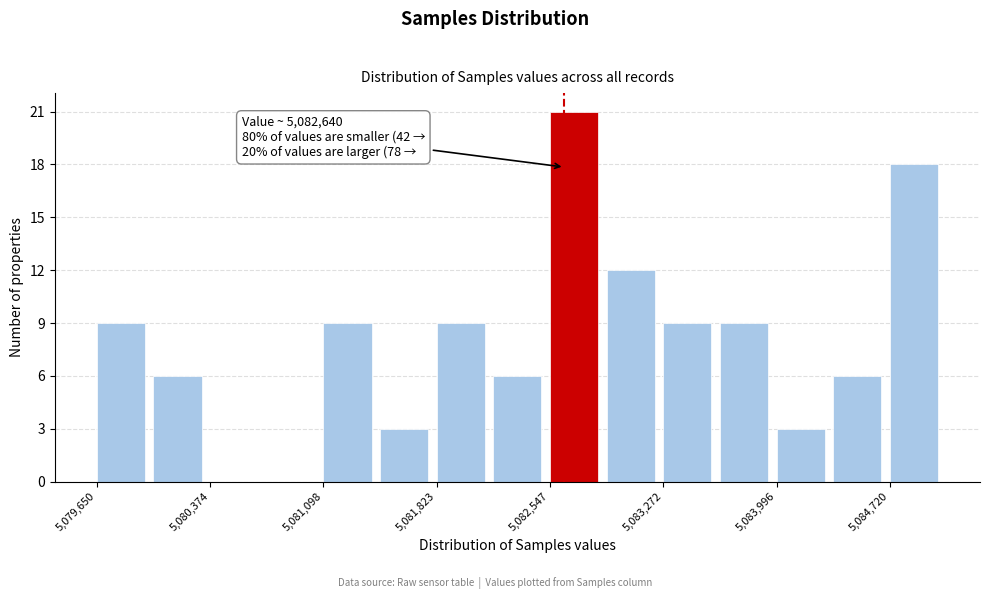

Around what value on the x-axis is the tallest bar? Give the approximate position of its centre, as read against the axis.

5082700